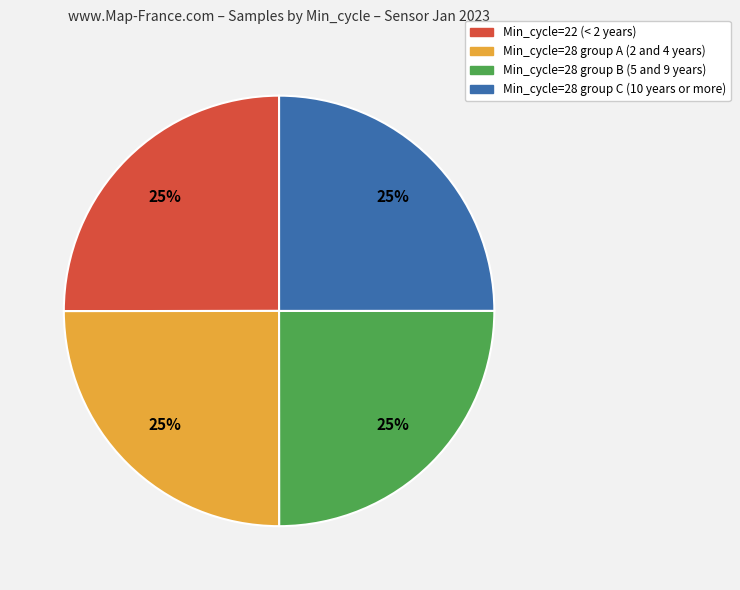

What is the ratio of the value at Min_cycle=28 group A (2 and 4 years) to the value at Min_cycle=28 group B (5 and 9 years)?

1.0